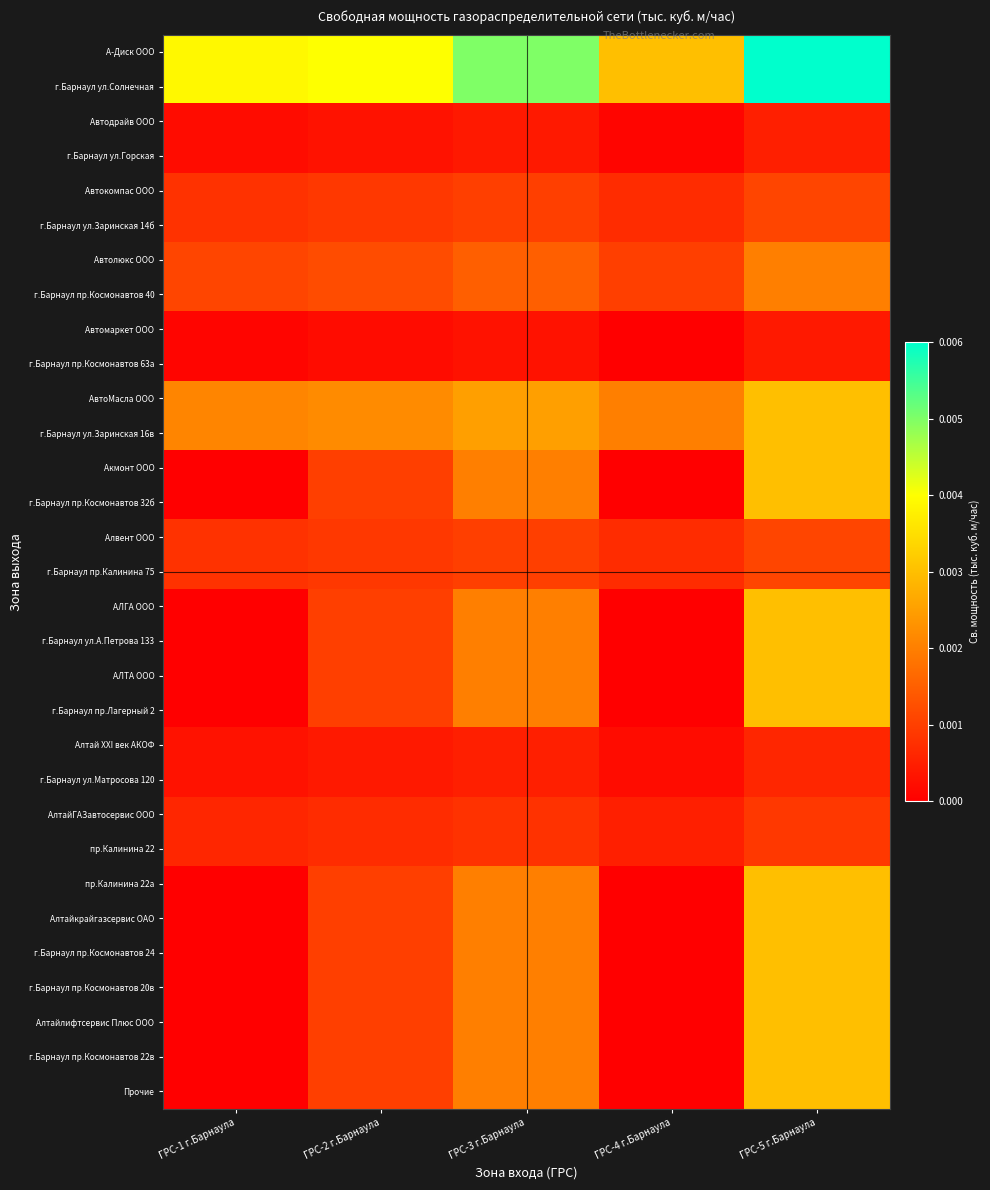

Reading left to right, extract all data points from this chart.

А-Диск ООО: ГРС-1 г.Барнаула=0.0	ГРС-2 г.Барнаула=0.0	ГРС-3 г.Барнаула=0.0	ГРС-4 г.Барнаула=0.0	ГРС-5 г.Барнаула=0.0
г.Барнаул ул.Солнечная: ГРС-1 г.Барнаула=0.0	ГРС-2 г.Барнаула=0.0	ГРС-3 г.Барнаула=0.0	ГРС-4 г.Барнаула=0.0	ГРС-5 г.Барнаула=0.0
Автодрайв ООО: ГРС-1 г.Барнаула=0.0	ГРС-2 г.Барнаула=0.0	ГРС-3 г.Барнаула=0.0	ГРС-4 г.Барнаула=0.0	ГРС-5 г.Барнаула=0.0
г.Барнаул ул.Горская: ГРС-1 г.Барнаула=0.0	ГРС-2 г.Барнаула=0.0	ГРС-3 г.Барнаула=0.0	ГРС-4 г.Барнаула=0.0	ГРС-5 г.Барнаула=0.0
Автокомпас ООО: ГРС-1 г.Барнаула=0.0	ГРС-2 г.Барнаула=0.0	ГРС-3 г.Барнаула=0.0	ГРС-4 г.Барнаула=0.0	ГРС-5 г.Барнаула=0.0
г.Барнаул ул.Заринская 14б: ГРС-1 г.Барнаула=0.0	ГРС-2 г.Барнаула=0.0	ГРС-3 г.Барнаула=0.0	ГРС-4 г.Барнаула=0.0	ГРС-5 г.Барнаула=0.0
Автолюкс ООО: ГРС-1 г.Барнаула=0.0	ГРС-2 г.Барнаула=0.0	ГРС-3 г.Барнаула=0.0	ГРС-4 г.Барнаула=0.0	ГРС-5 г.Барнаула=0.0
г.Барнаул пр.Космонавтов 40: ГРС-1 г.Барнаула=0.0	ГРС-2 г.Барнаула=0.0	ГРС-3 г.Барнаула=0.0	ГРС-4 г.Барнаула=0.0	ГРС-5 г.Барнаула=0.0
Автомаркет ООО: ГРС-1 г.Барнаула=0.0	ГРС-2 г.Барнаула=0.0	ГРС-3 г.Барнаула=0.0	ГРС-4 г.Барнаула=0.0	ГРС-5 г.Барнаула=0.0
г.Барнаул пр.Космонавтов 63а: ГРС-1 г.Барнаула=0.0	ГРС-2 г.Барнаула=0.0	ГРС-3 г.Барнаула=0.0	ГРС-4 г.Барнаула=0.0	ГРС-5 г.Барнаула=0.0
АвтоМасла ООО: ГРС-1 г.Барнаула=0.0	ГРС-2 г.Барнаула=0.0	ГРС-3 г.Барнаула=0.0	ГРС-4 г.Барнаула=0.0	ГРС-5 г.Барнаула=0.0
г.Барнаул ул.Заринская 16в: ГРС-1 г.Барнаула=0.0	ГРС-2 г.Барнаула=0.0	ГРС-3 г.Барнаула=0.0	ГРС-4 г.Барнаула=0.0	ГРС-5 г.Барнаула=0.0
Акмонт ООО: ГРС-1 г.Барнаула=0.0	ГРС-2 г.Барнаула=0.0	ГРС-3 г.Барнаула=0.0	ГРС-4 г.Барнаула=0.0	ГРС-5 г.Барнаула=0.0
г.Барнаул пр.Космонавтов 32б: ГРС-1 г.Барнаула=0.0	ГРС-2 г.Барнаула=0.0	ГРС-3 г.Барнаула=0.0	ГРС-4 г.Барнаула=0.0	ГРС-5 г.Барнаула=0.0
Алвент ООО: ГРС-1 г.Барнаула=0.0	ГРС-2 г.Барнаула=0.0	ГРС-3 г.Барнаула=0.0	ГРС-4 г.Барнаула=0.0	ГРС-5 г.Барнаула=0.0
г.Барнаул пр.Калинина 75: ГРС-1 г.Барнаула=0.0	ГРС-2 г.Барнаула=0.0	ГРС-3 г.Барнаула=0.0	ГРС-4 г.Барнаула=0.0	ГРС-5 г.Барнаула=0.0
АЛГА ООО: ГРС-1 г.Барнаула=0.0	ГРС-2 г.Барнаула=0.0	ГРС-3 г.Барнаула=0.0	ГРС-4 г.Барнаула=0.0	ГРС-5 г.Барнаула=0.0
г.Барнаул ул.А.Петрова 133: ГРС-1 г.Барнаула=0.0	ГРС-2 г.Барнаула=0.0	ГРС-3 г.Барнаула=0.0	ГРС-4 г.Барнаула=0.0	ГРС-5 г.Барнаула=0.0
АЛТА ООО: ГРС-1 г.Барнаула=0.0	ГРС-2 г.Барнаула=0.0	ГРС-3 г.Барнаула=0.0	ГРС-4 г.Барнаула=0.0	ГРС-5 г.Барнаула=0.0
г.Барнаул пр.Лагерный 2: ГРС-1 г.Барнаула=0.0	ГРС-2 г.Барнаула=0.0	ГРС-3 г.Барнаула=0.0	ГРС-4 г.Барнаула=0.0	ГРС-5 г.Барнаула=0.0
Алтай XXI век АКОФ: ГРС-1 г.Барнаула=0.0	ГРС-2 г.Барнаула=0.0	ГРС-3 г.Барнаула=0.0	ГРС-4 г.Барнаула=0.0	ГРС-5 г.Барнаула=0.0
г.Барнаул ул.Матросова 120: ГРС-1 г.Барнаула=0.0	ГРС-2 г.Барнаула=0.0	ГРС-3 г.Барнаула=0.0	ГРС-4 г.Барнаула=0.0	ГРС-5 г.Барнаула=0.0
АлтайГАЗавтосервис ООО: ГРС-1 г.Барнаула=0.0	ГРС-2 г.Барнаула=0.0	ГРС-3 г.Барнаула=0.0	ГРС-4 г.Барнаула=0.0	ГРС-5 г.Барнаула=0.0
пр.Калинина 22: ГРС-1 г.Барнаула=0.0	ГРС-2 г.Барнаула=0.0	ГРС-3 г.Барнаула=0.0	ГРС-4 г.Барнаула=0.0	ГРС-5 г.Барнаула=0.0
пр.Калинина 22а: ГРС-1 г.Барнаула=0.0	ГРС-2 г.Барнаула=0.0	ГРС-3 г.Барнаула=0.0	ГРС-4 г.Барнаула=0.0	ГРС-5 г.Барнаула=0.0
Алтайкрайгазсервис ОАО: ГРС-1 г.Барнаула=0.0	ГРС-2 г.Барнаула=0.0	ГРС-3 г.Барнаула=0.0	ГРС-4 г.Барнаула=0.0	ГРС-5 г.Барнаула=0.0
г.Барнаул пр.Космонавтов 24: ГРС-1 г.Барнаула=0.0	ГРС-2 г.Барнаула=0.0	ГРС-3 г.Барнаула=0.0	ГРС-4 г.Барнаула=0.0	ГРС-5 г.Барнаула=0.0
г.Барнаул пр.Космонавтов 20в: ГРС-1 г.Барнаула=0.0	ГРС-2 г.Барнаула=0.0	ГРС-3 г.Барнаула=0.0	ГРС-4 г.Барнаула=0.0	ГРС-5 г.Барнаула=0.0
Алтайлифтсервис Плюс ООО: ГРС-1 г.Барнаула=0.0	ГРС-2 г.Барнаула=0.0	ГРС-3 г.Барнаула=0.0	ГРС-4 г.Барнаула=0.0	ГРС-5 г.Барнаула=0.0
г.Барнаул пр.Космонавтов 22в: ГРС-1 г.Барнаула=0.0	ГРС-2 г.Барнаула=0.0	ГРС-3 г.Барнаула=0.0	ГРС-4 г.Барнаула=0.0	ГРС-5 г.Барнаула=0.0
Прочие: ГРС-1 г.Барнаула=0.0	ГРС-2 г.Барнаула=0.0	ГРС-3 г.Барнаула=0.0	ГРС-4 г.Барнаула=0.0	ГРС-5 г.Барнаула=0.0